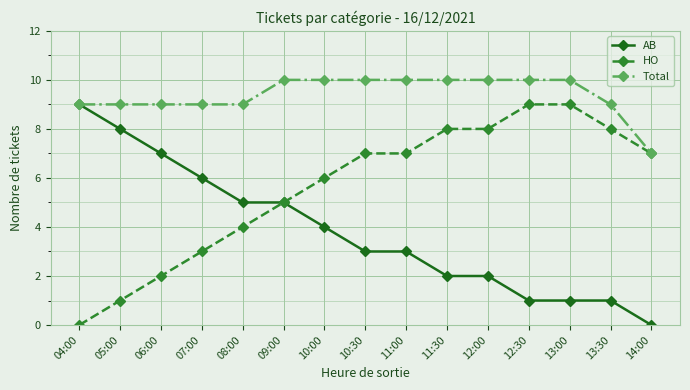

List the series in order of their overall mean, lowest first.

AB, HO, Total